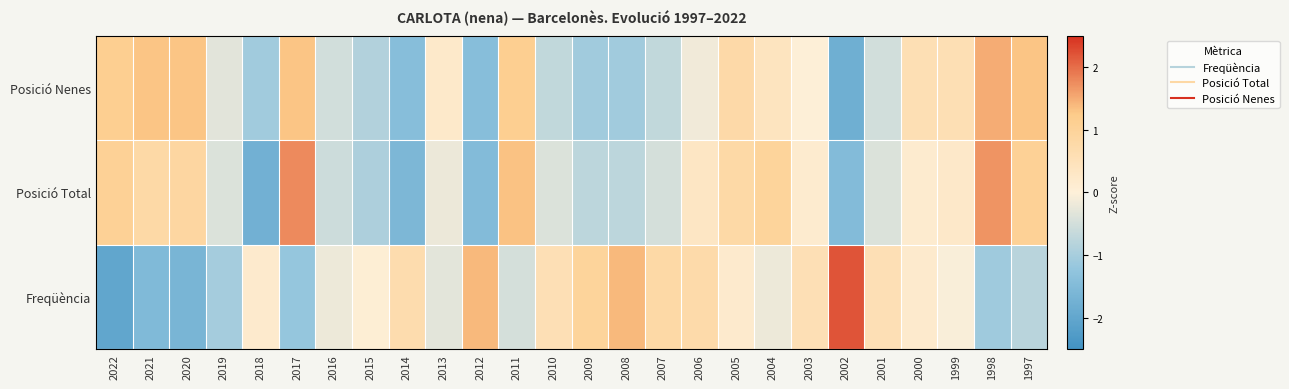

Rank the series at 2018 from highest to lowest value.

Freqüència, Posició Nenes, Posició Total